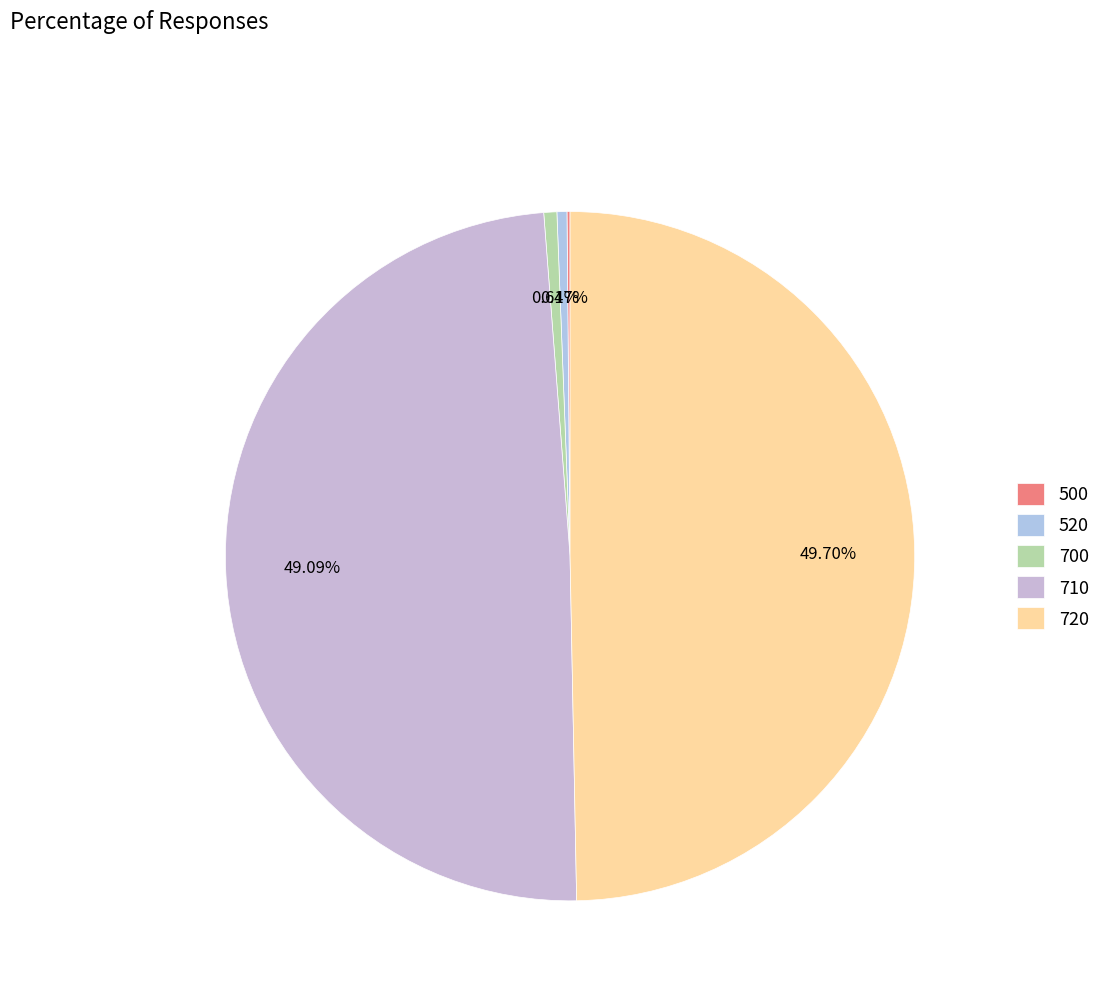

How many segments does this pie chart have?

5